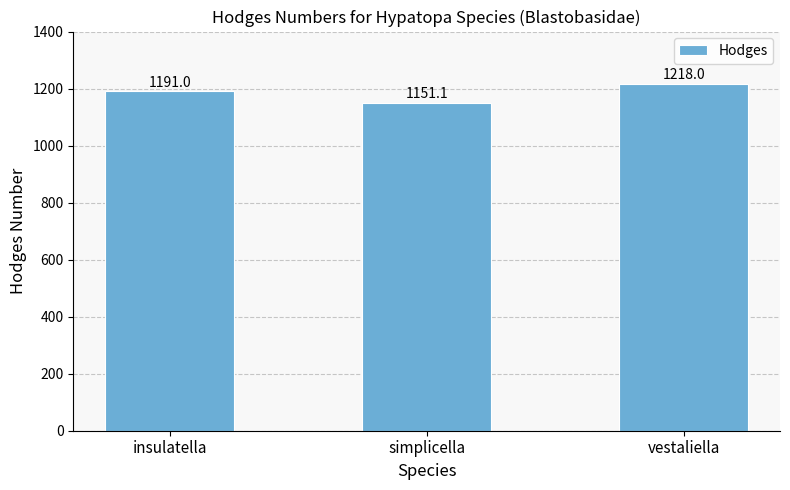

List the labels in order of value, largest first.

vestaliella, insulatella, simplicella